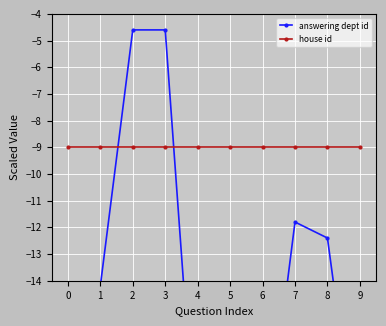

The value of house id at 7 is -9.0. True or false?

True